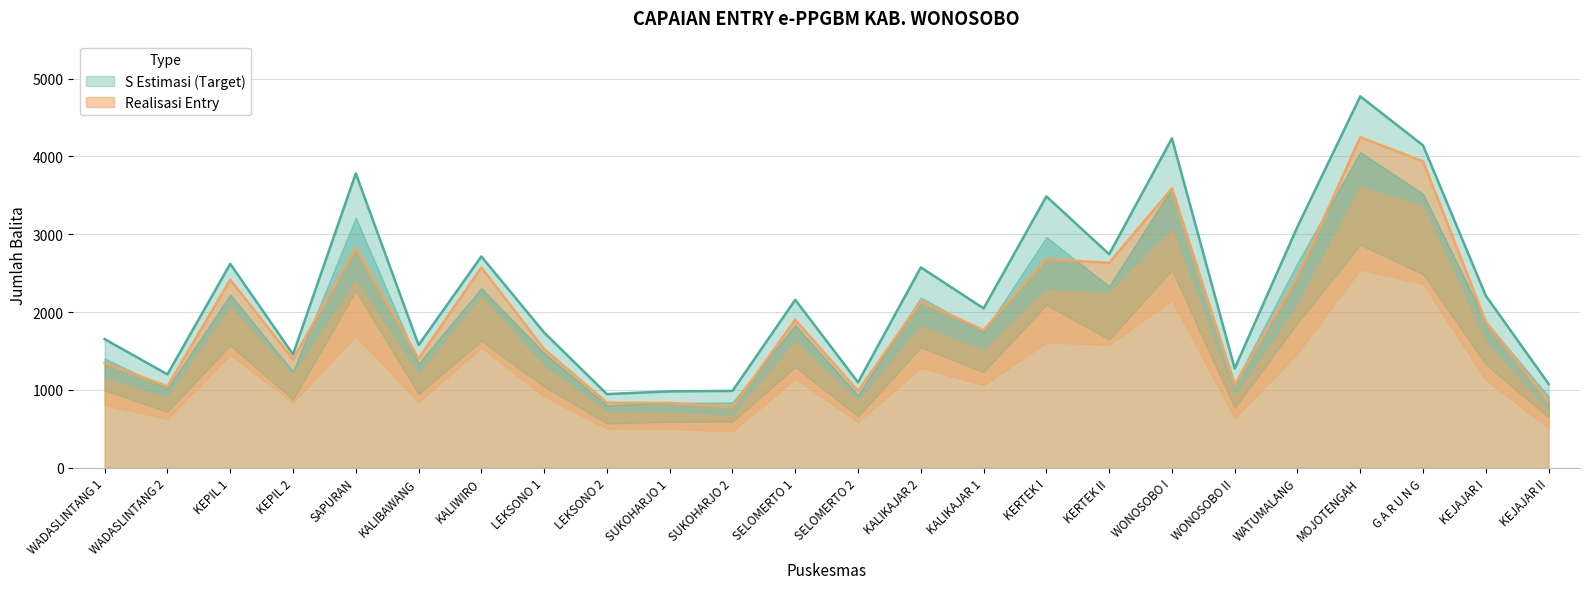

Reading right to left, extract all data points from this chart.

S Estimasi (Target): 1077	2209	4141	4771	3097	1276	4231	2743	3486	2047	2574	1097	2157	987	981	946	1736	2714	1576	3782	1456	2619	1199	1652
Realisasi Entry: 846	1876	3936	4246	2452	1060	3588	2632	2680	1768	2136	986	1900	777	831	835	1524	2572	1402	2824	1393	2415	1045	1344